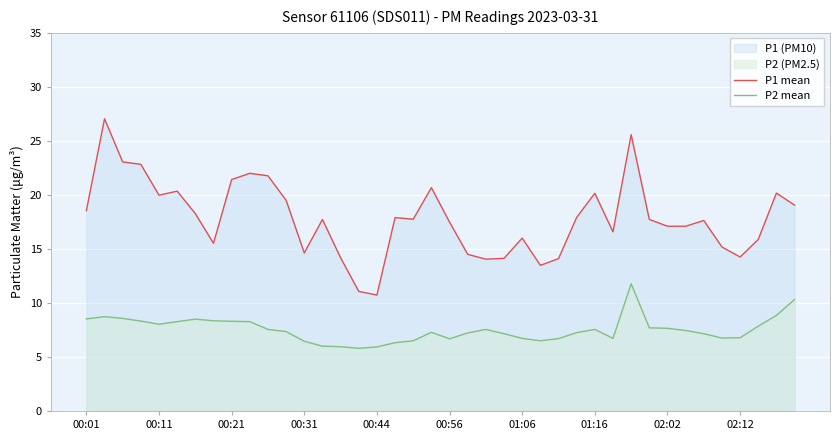

What is the greatest value displayed?

27.1